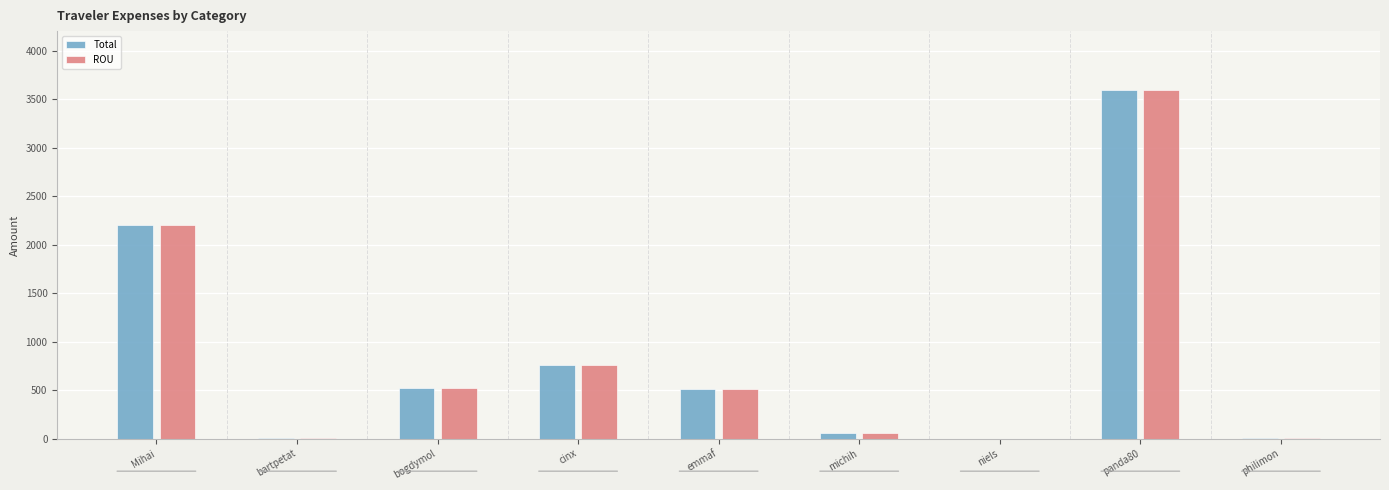

Where is ROU nearest to the value 1798?

Mihai